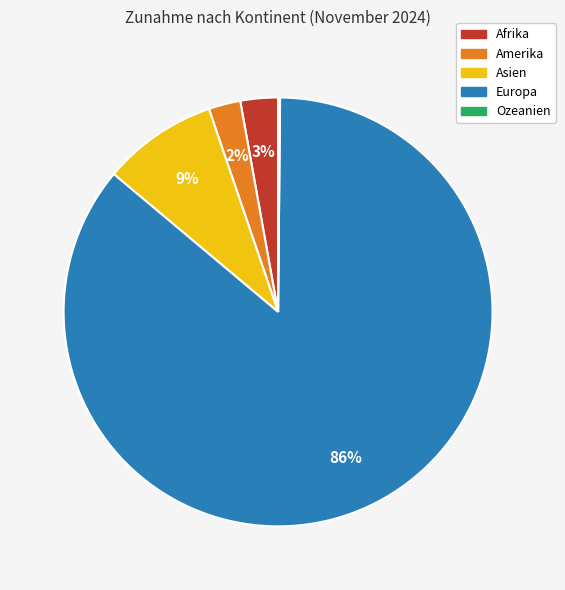

Does any single category account for the majority?

Yes